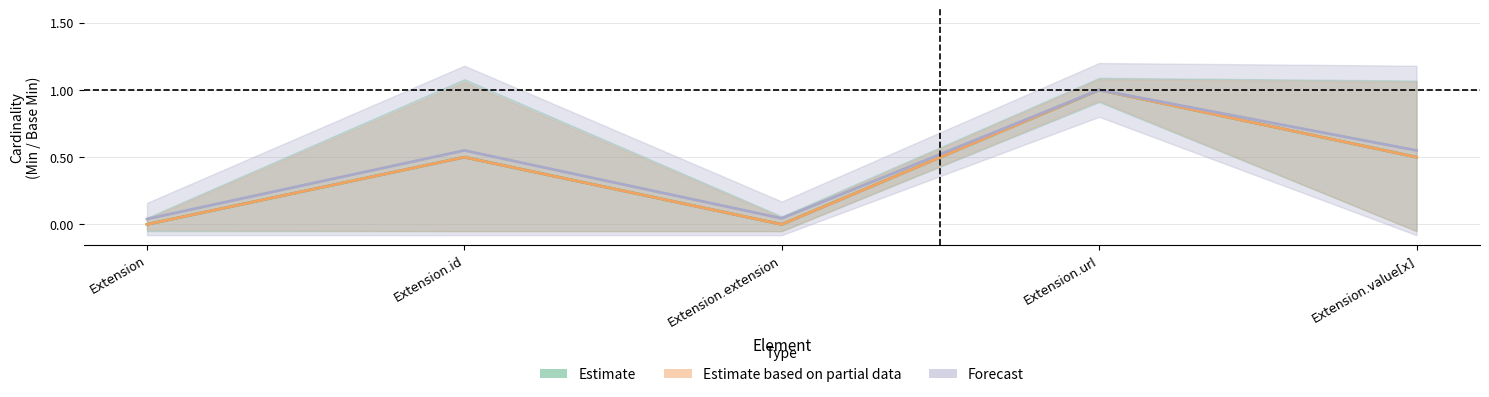

True or false: Estimate based on partial data and Estimate cross at least once.

False